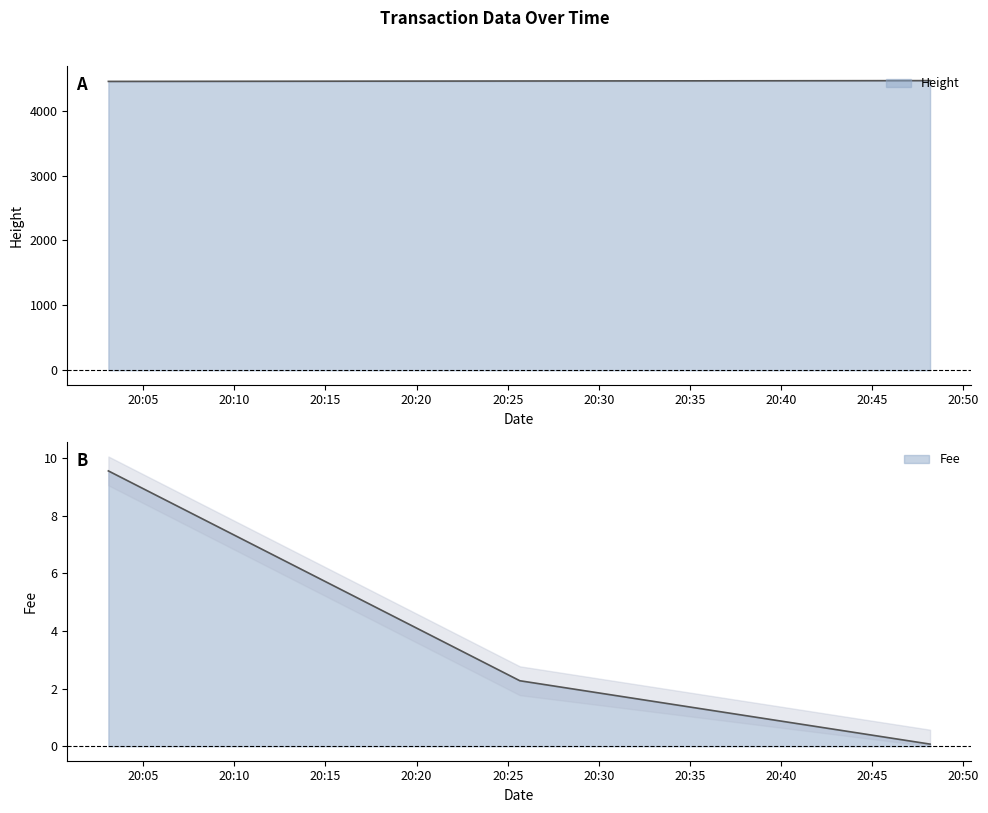

What position from the left is 2019-01-22 20:25:40?

2